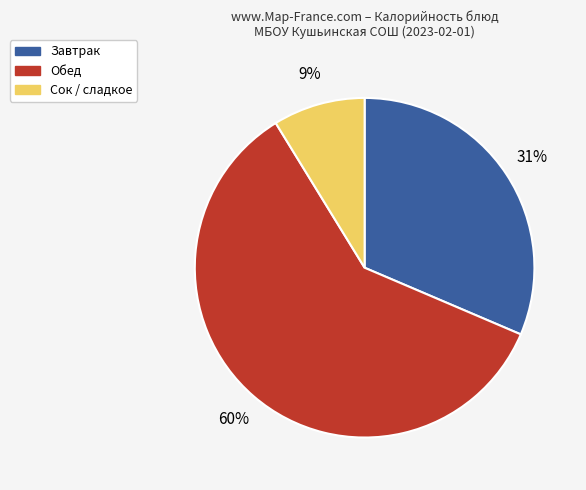

To the nearest percent, what is the difference between the largest and smallest slice percentages?

51%